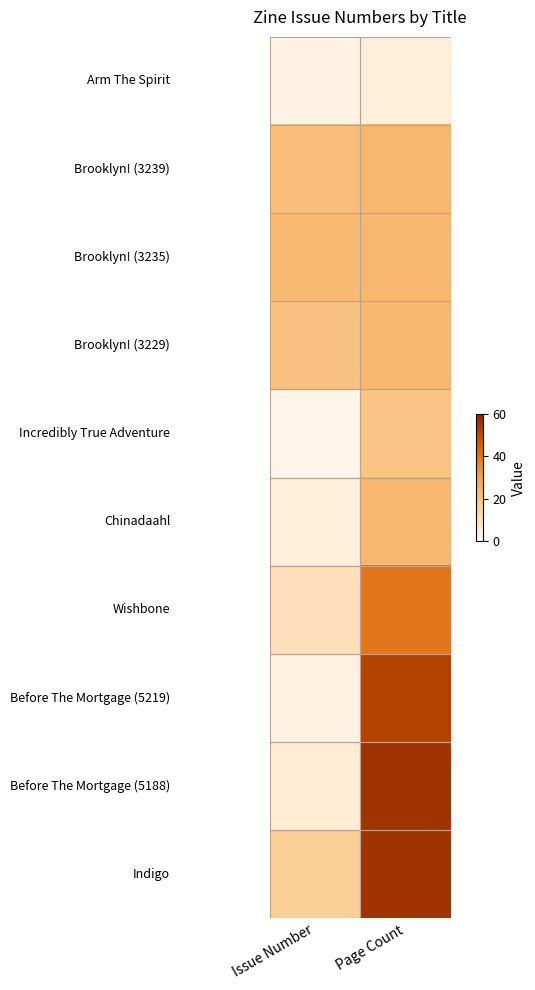

Which category has the highest value across all series?

Page Count